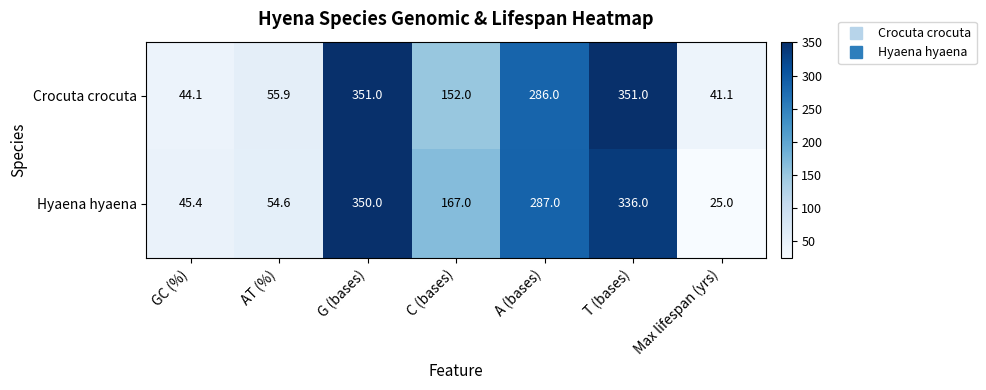

Which series changed the most between AT (%) and Max lifespan (yrs)?

Hyaena hyaena